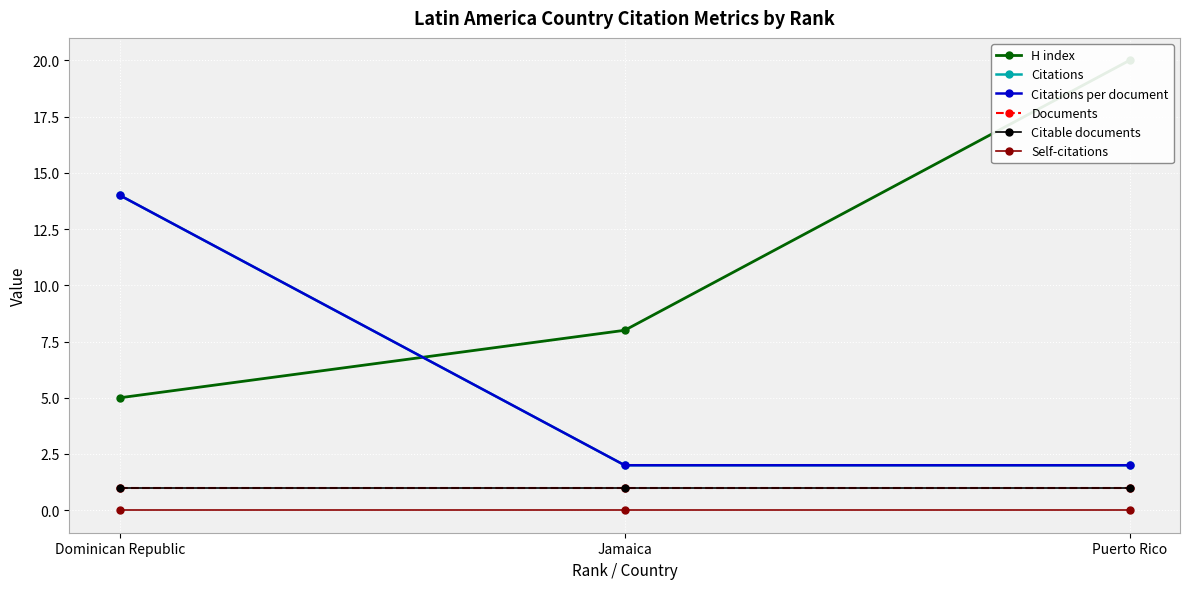

How many lines are shown in the chart?

6